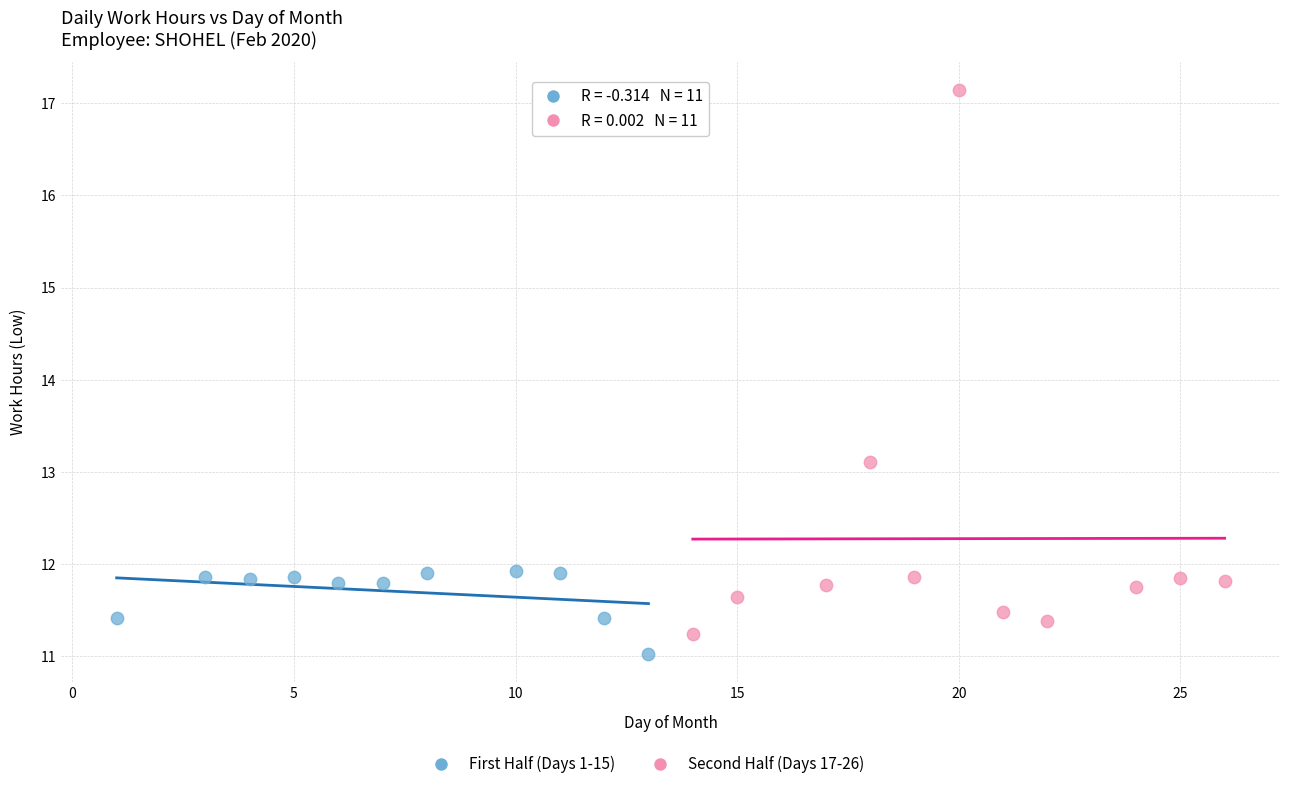

Which series contains the highest Y value?

Second Half (Days 17-26)